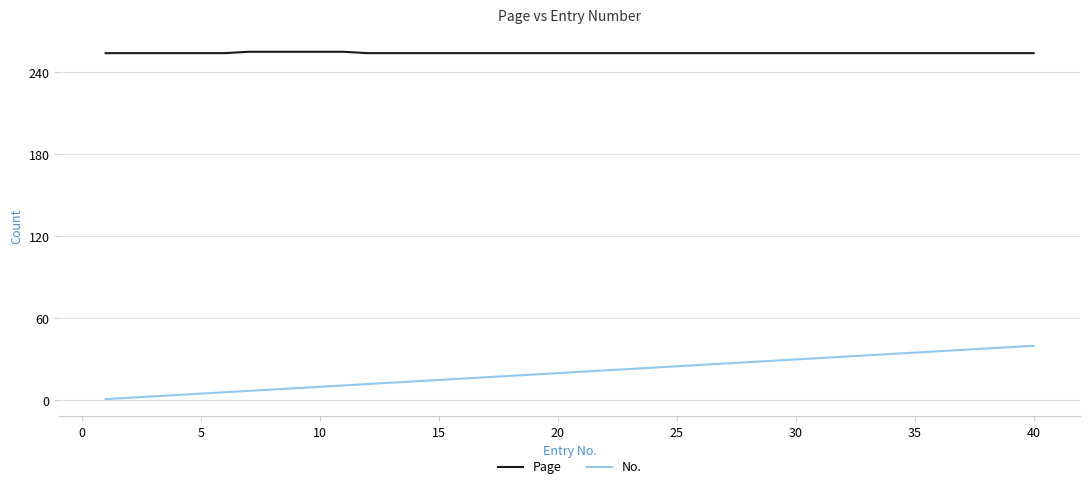

True or false: No. and Page intersect in this chart.

False